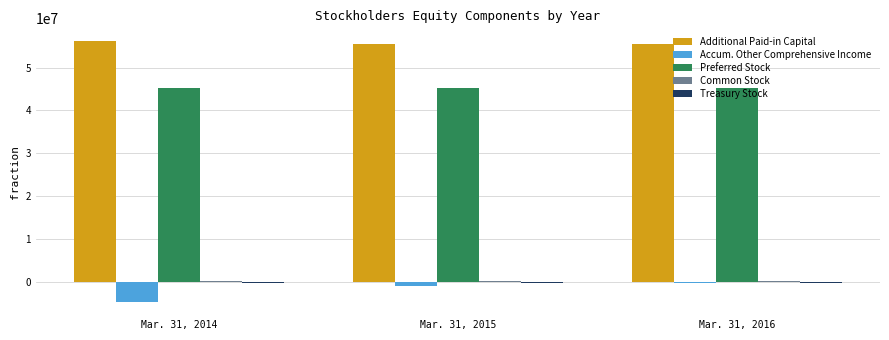

The value of Preferred Stock at Mar. 31, 2016 is 28732313. True or false?

False